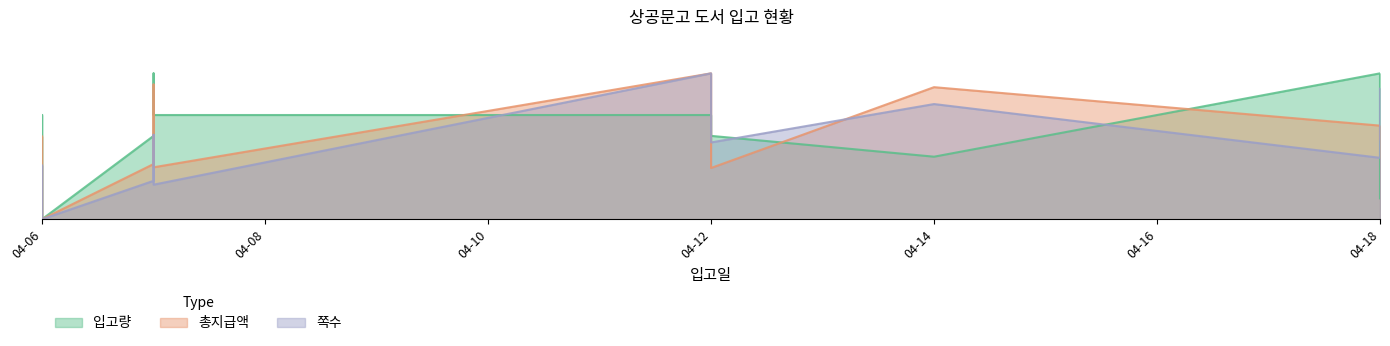

What is the difference between the second highest and second lowest values in the 쪽수 series?

13.2